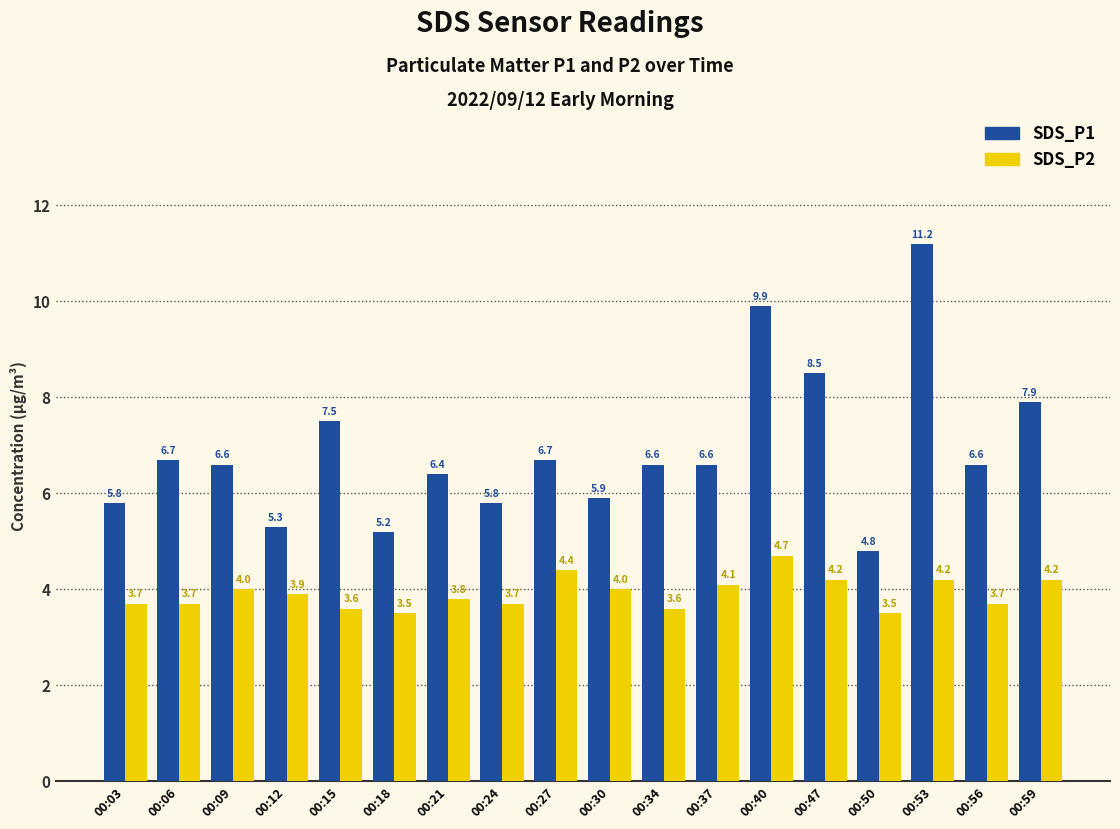

Rank the series by their maximum value, from lowest to highest.

SDS_P2, SDS_P1